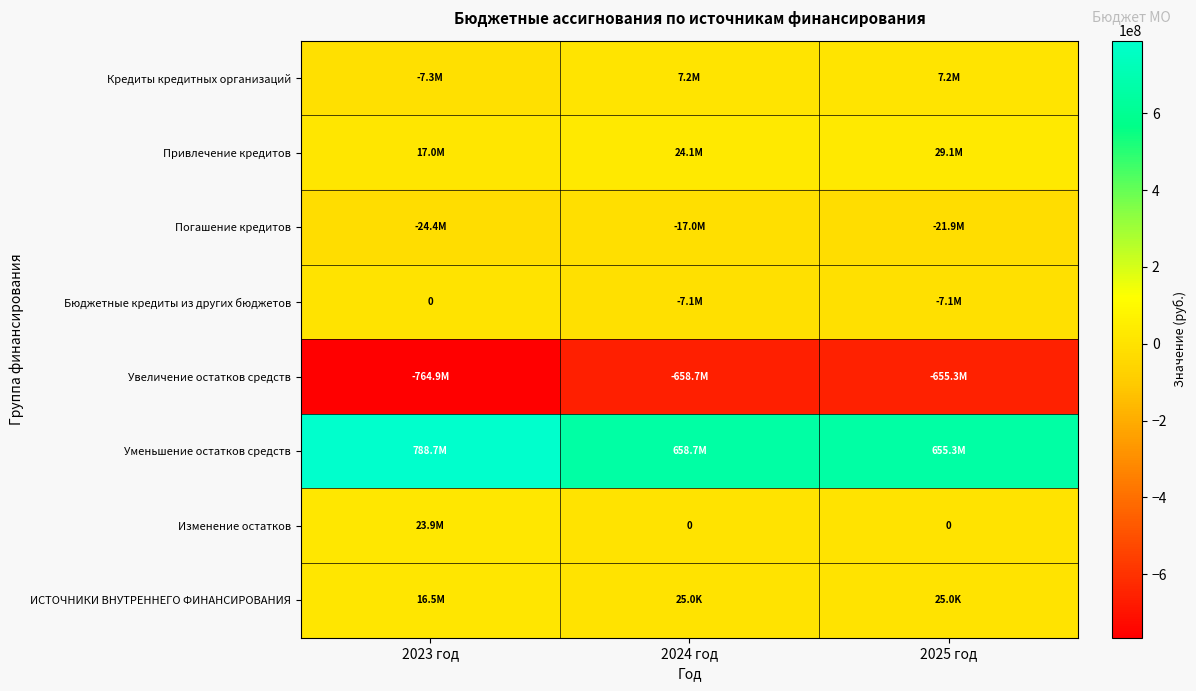

Count the number of data series in this chart.

8